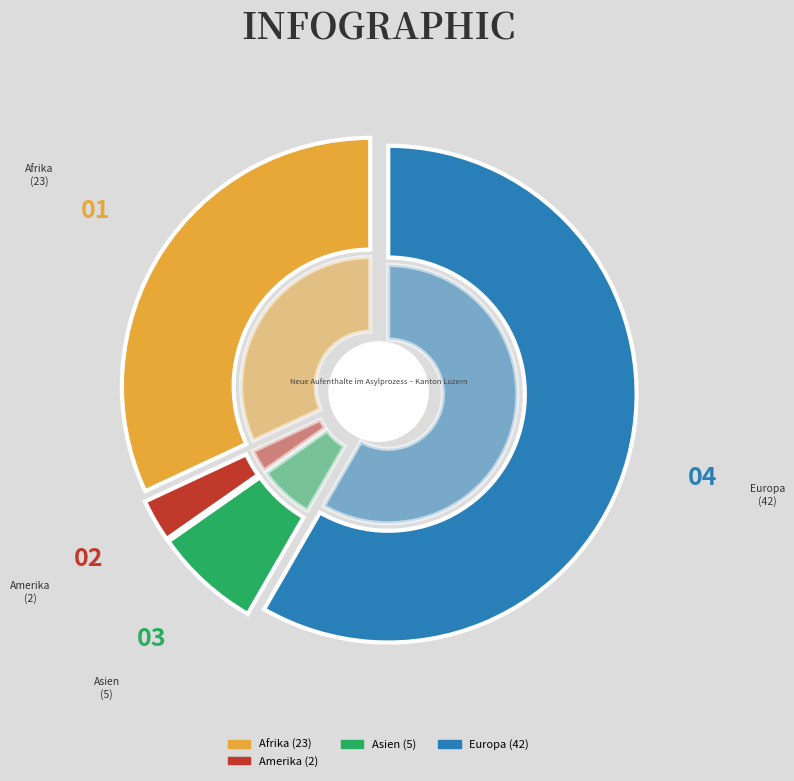

Which category accounts for the majority?

Europa